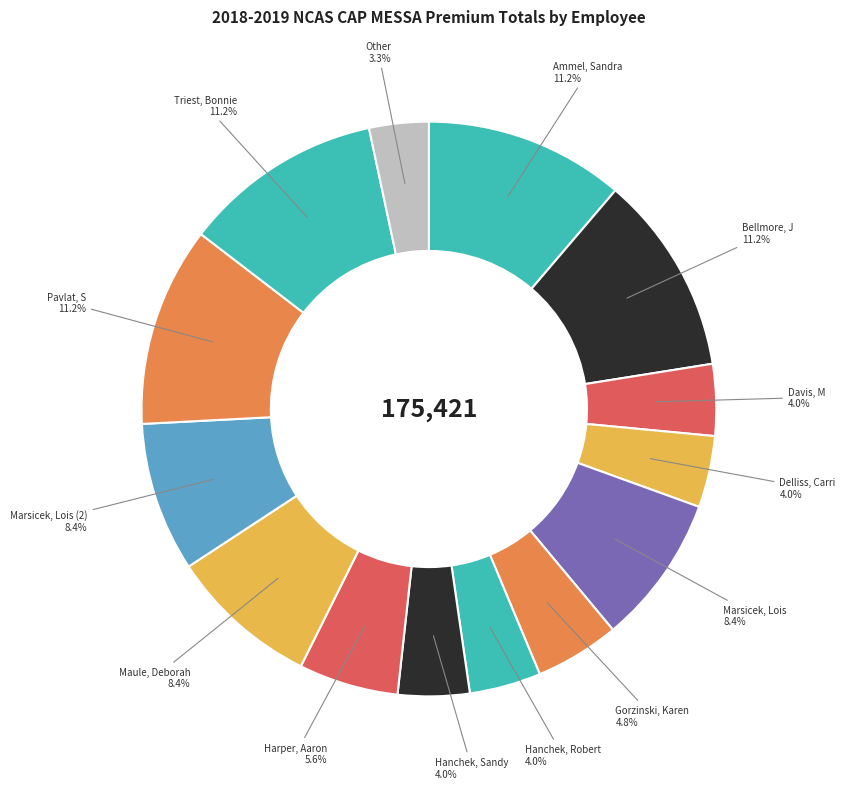

To the nearest percent, what is the average slice percentage?

7%